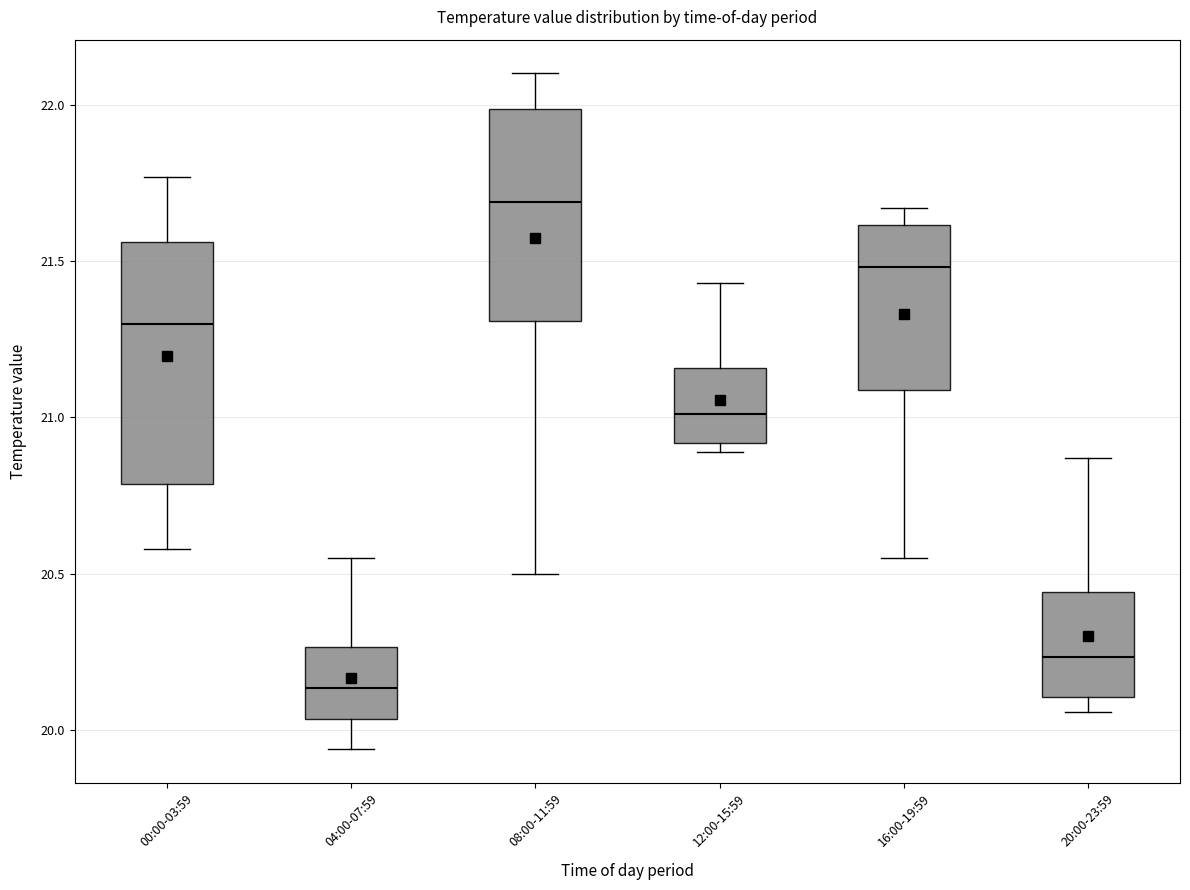

Comparing the boxes themselves (not the whiskers), which one is the tallest?

00:00-03:59